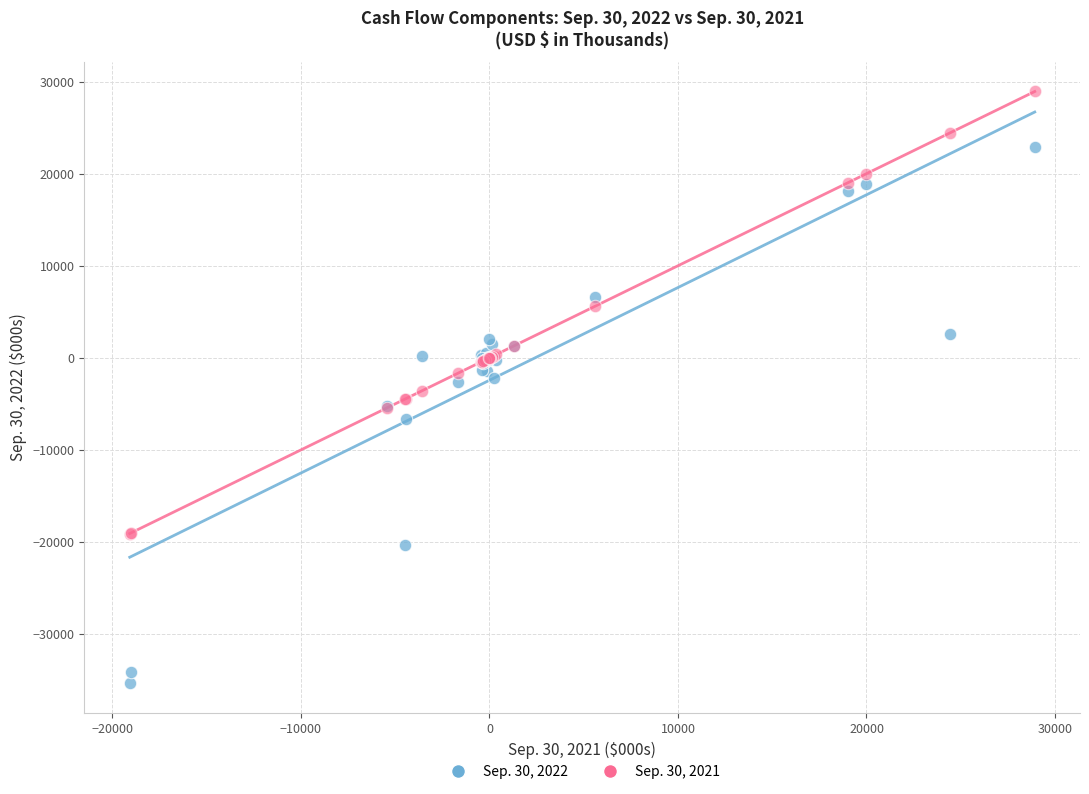

Which series contains the highest Y value?

Sep. 30, 2021